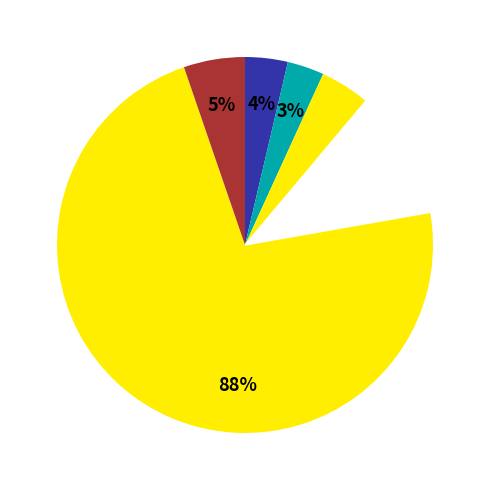

How much of the chart is everything except Total Docs. (2017)?

96.3%